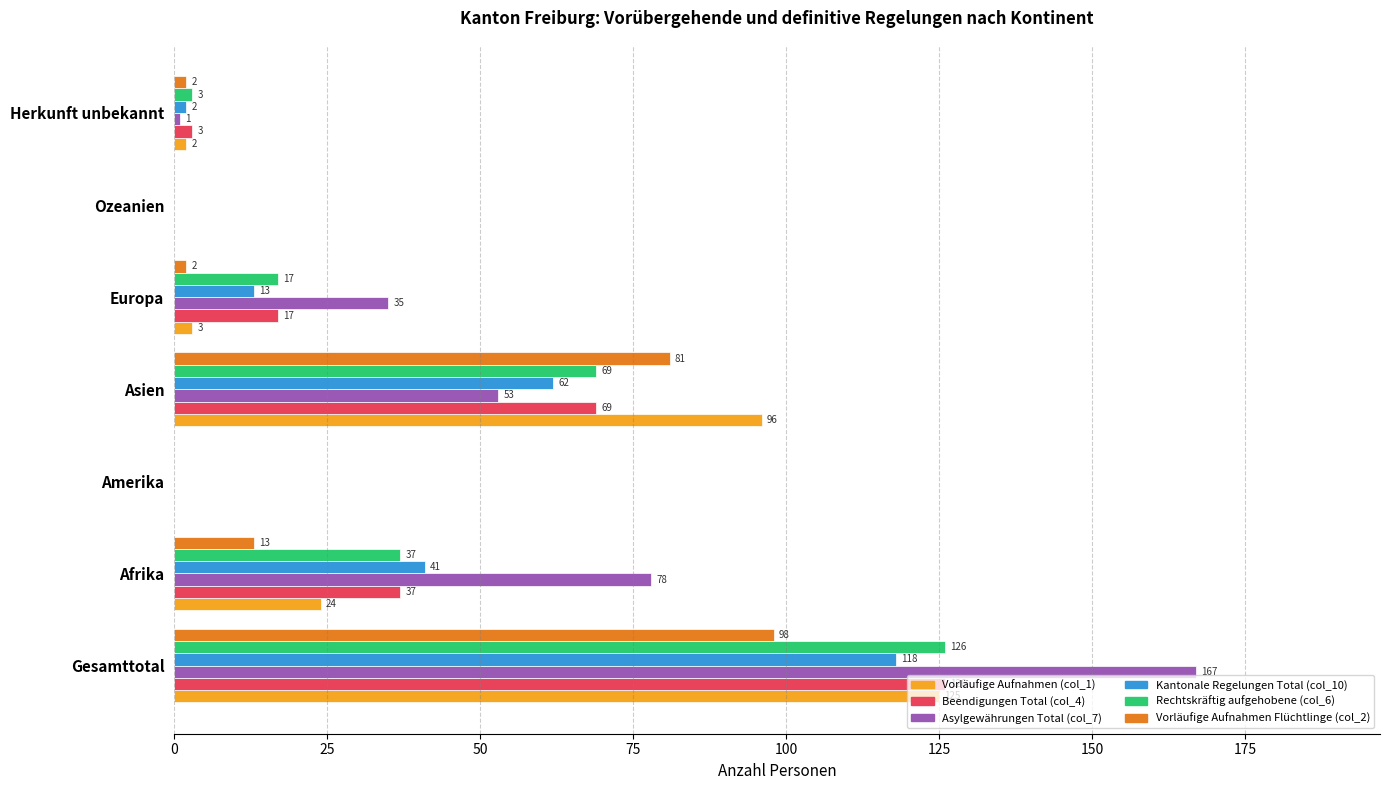

Which series changed the most between Afrika and Amerika?

Asylgewährungen Total (col_7)